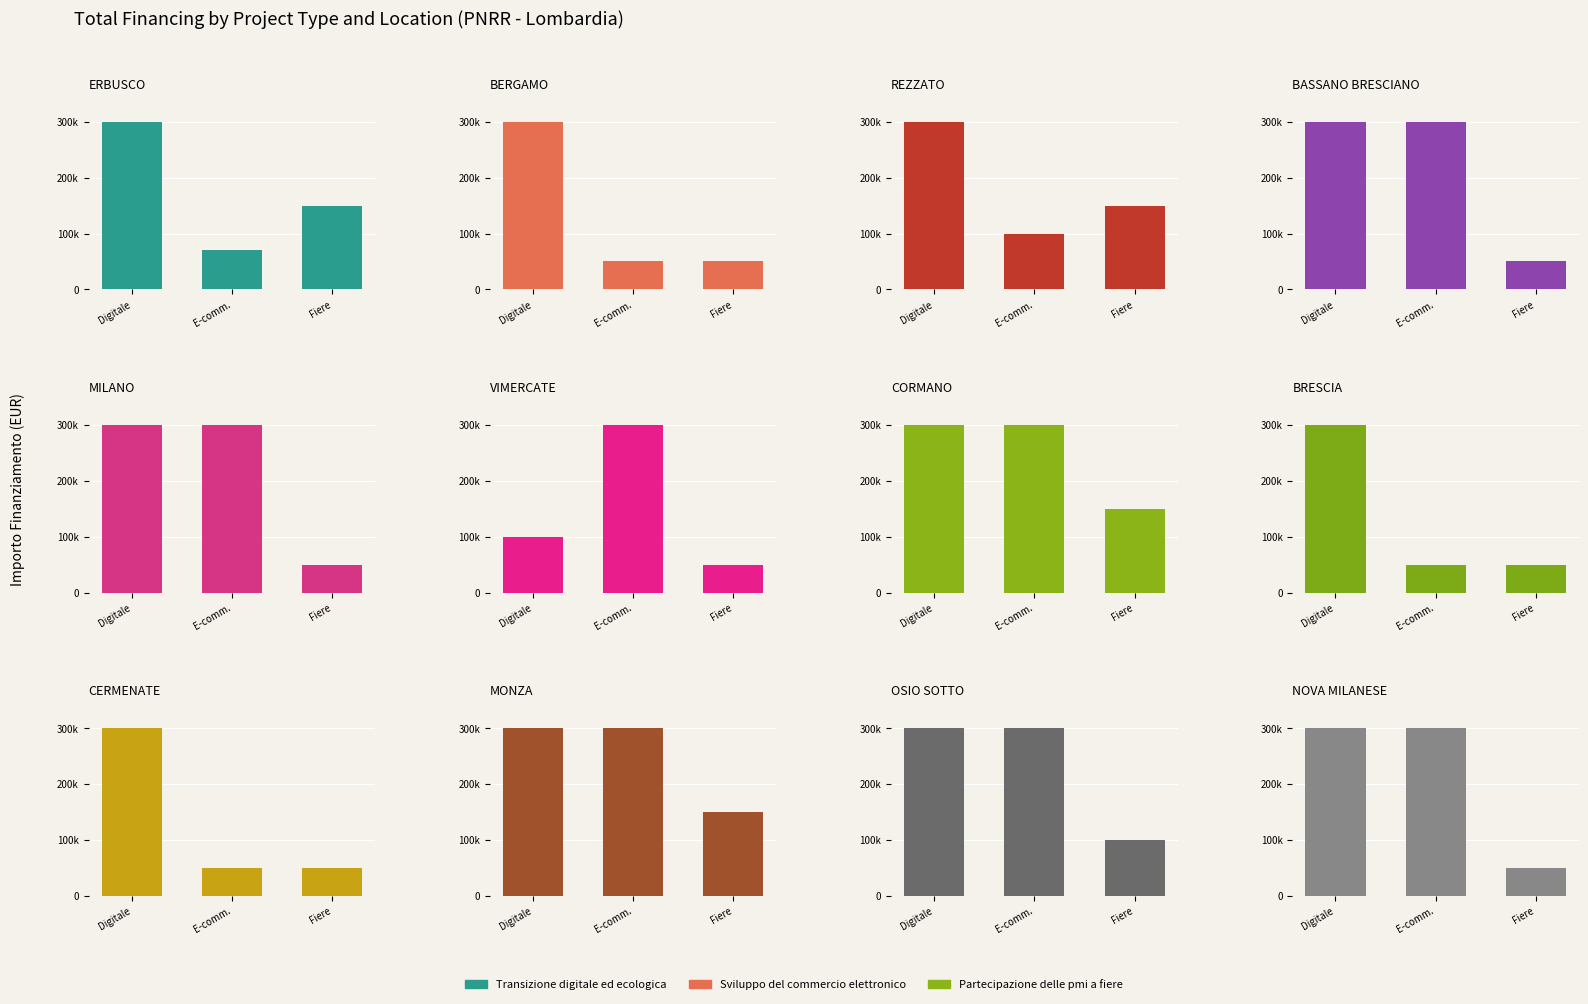

What is the value of the Transizione digitale ed ecologica bar at the 7th from the left?

300000